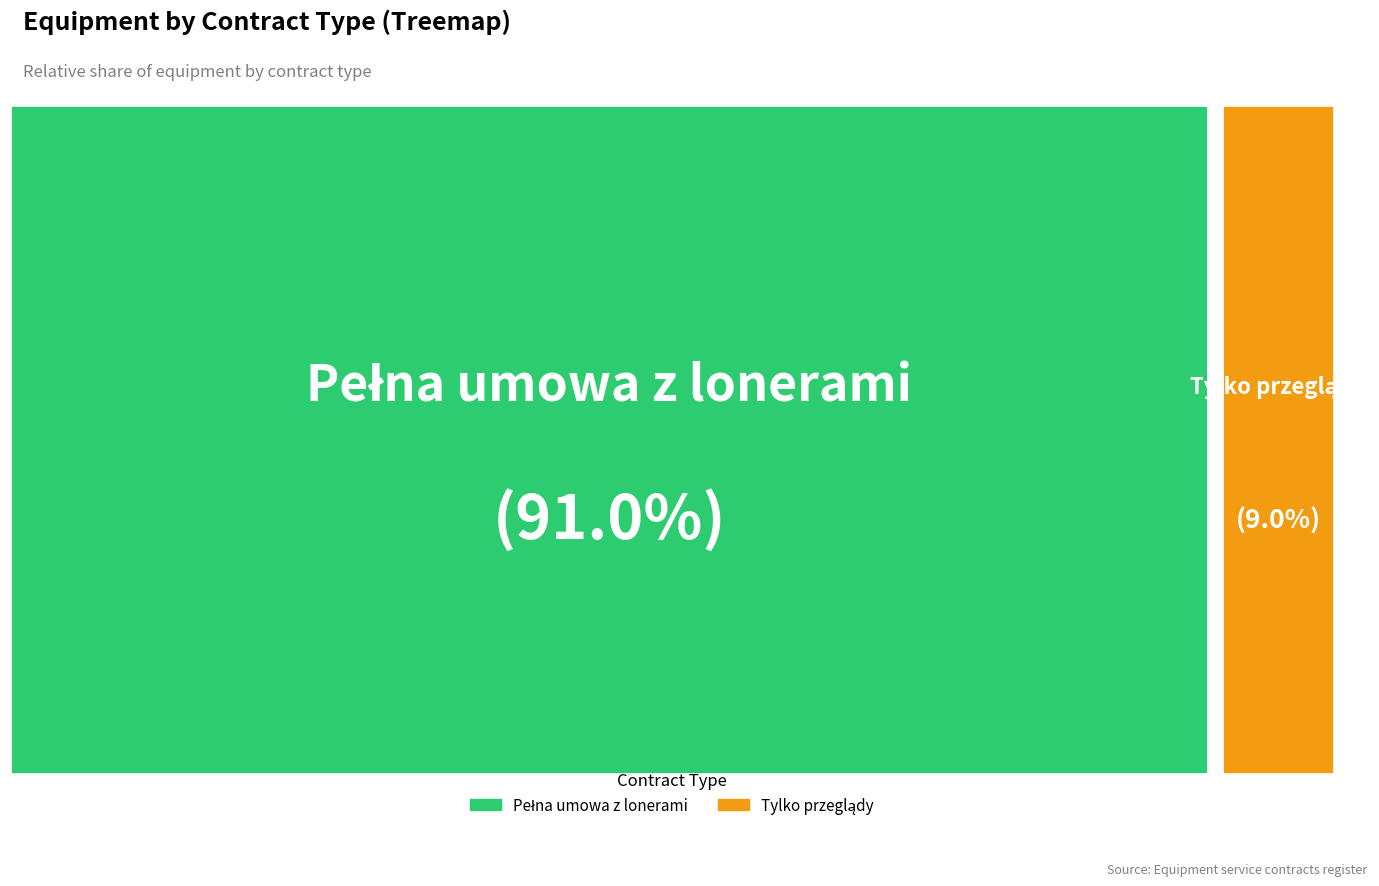

Rank the categories by value from lowest to highest.

Tylko przeglądy, Pełna umowa z lonerami